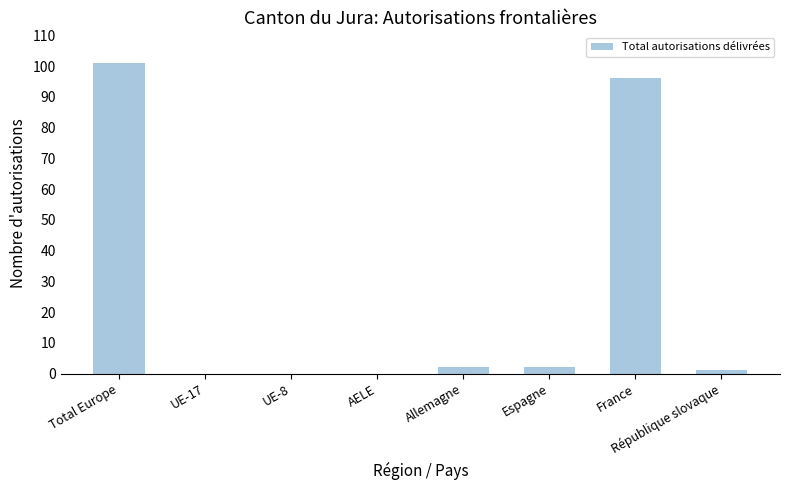

The chart shows a value of 0 at AELE. True or false?

True